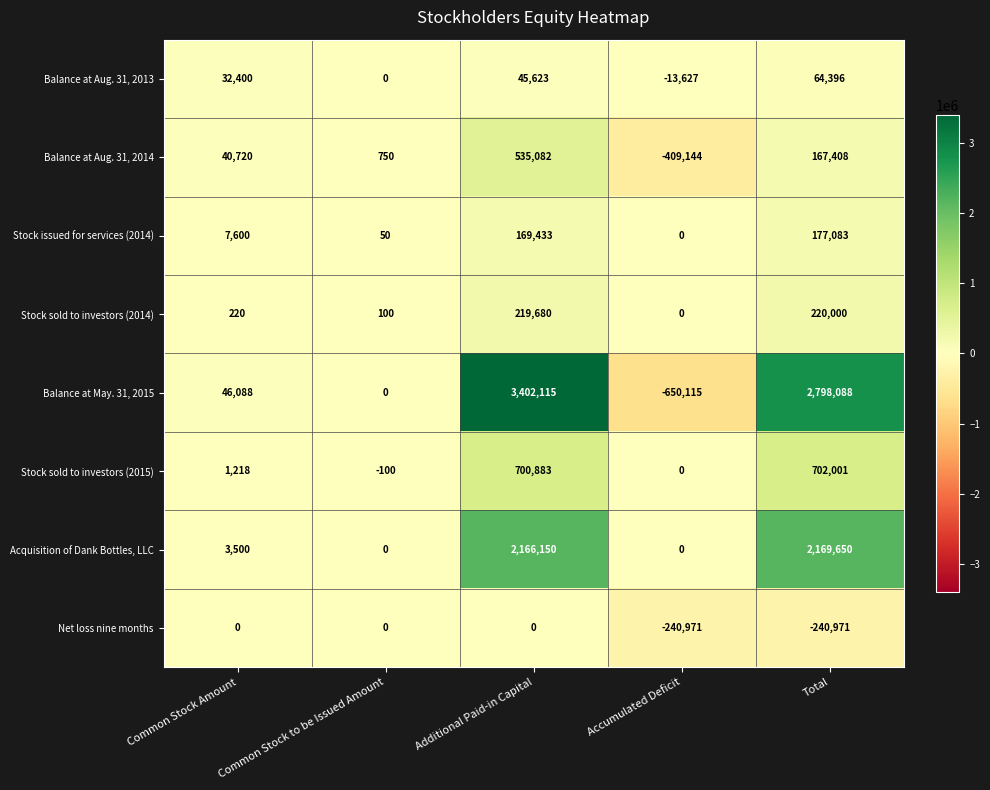

Where is Acquisition of Dank Bottles, LLC nearest to the value 1084825?

Common Stock Amount